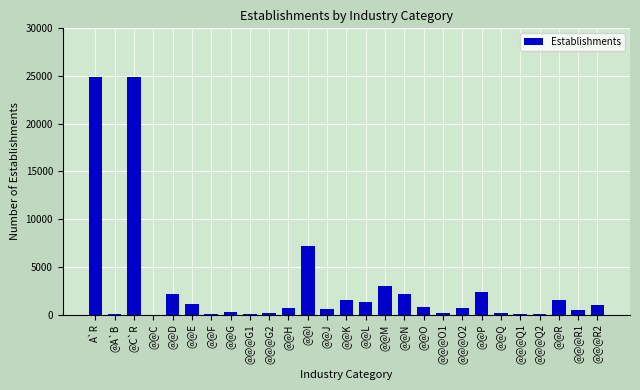

What is the maximum value shown in the chart?

24933